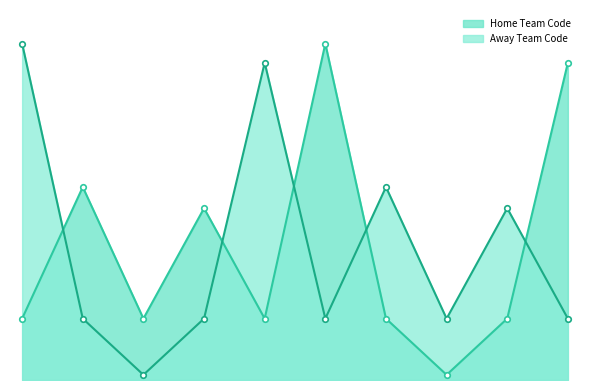

True or false: Away Team Code and Home Team Code cross at least once.

True